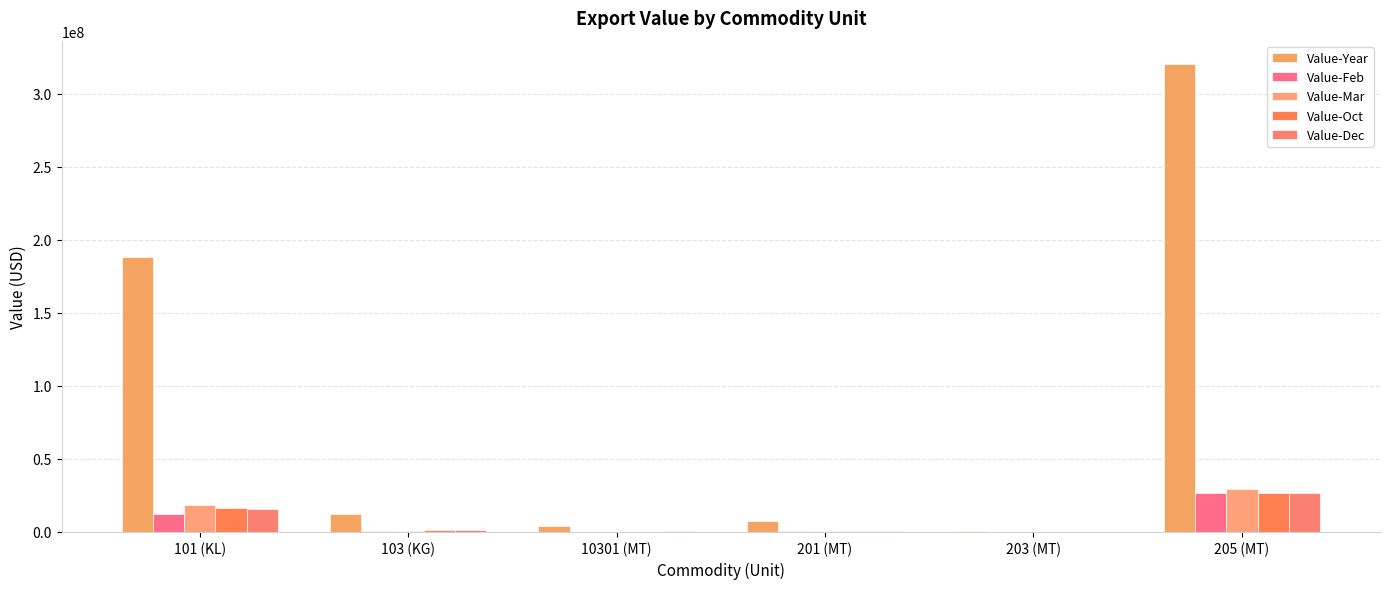

Count the number of categories in the chart.

6